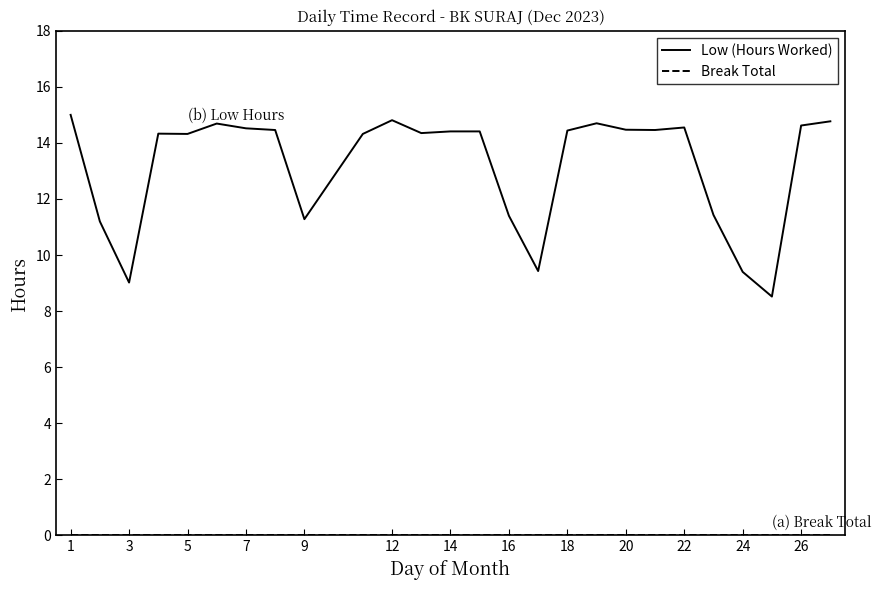

What is the difference between the maximum and minimum values in the Low (Hours Worked) series?

6.5